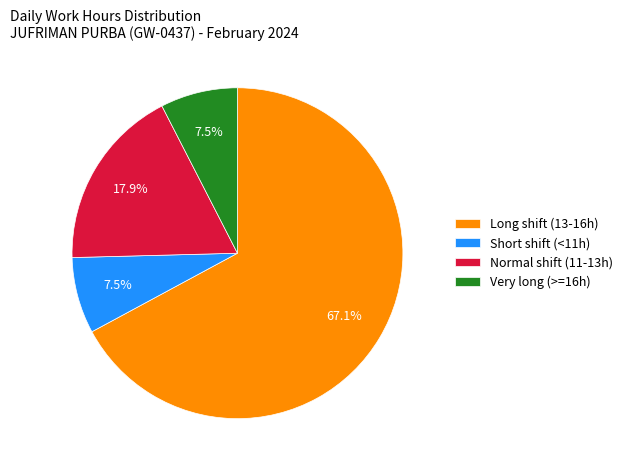

Does Long shift (13-16h) represent more than half of the total?

Yes